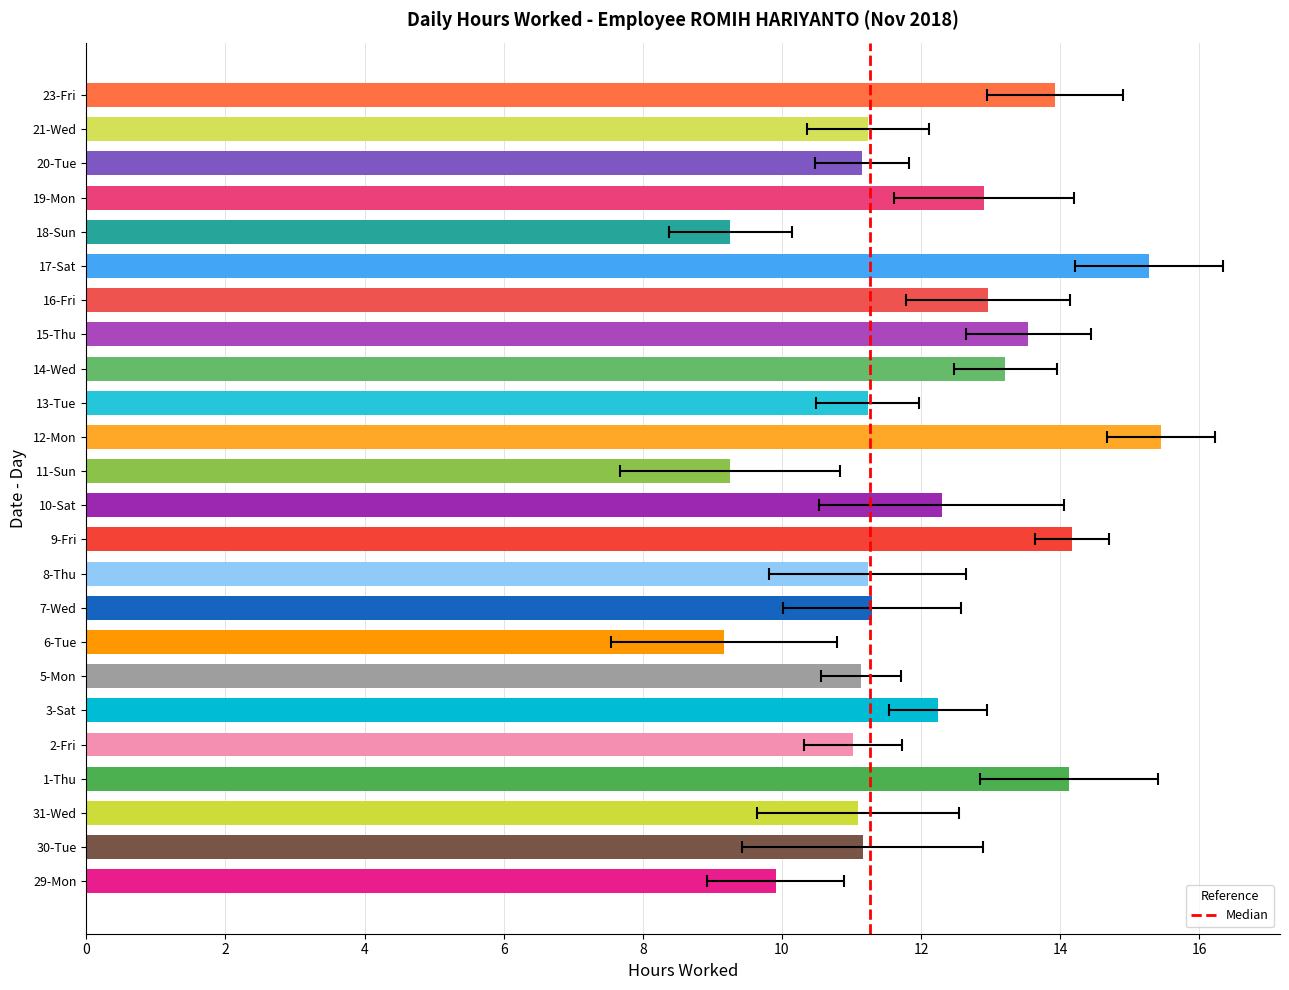

How many data points are less than 11?

4